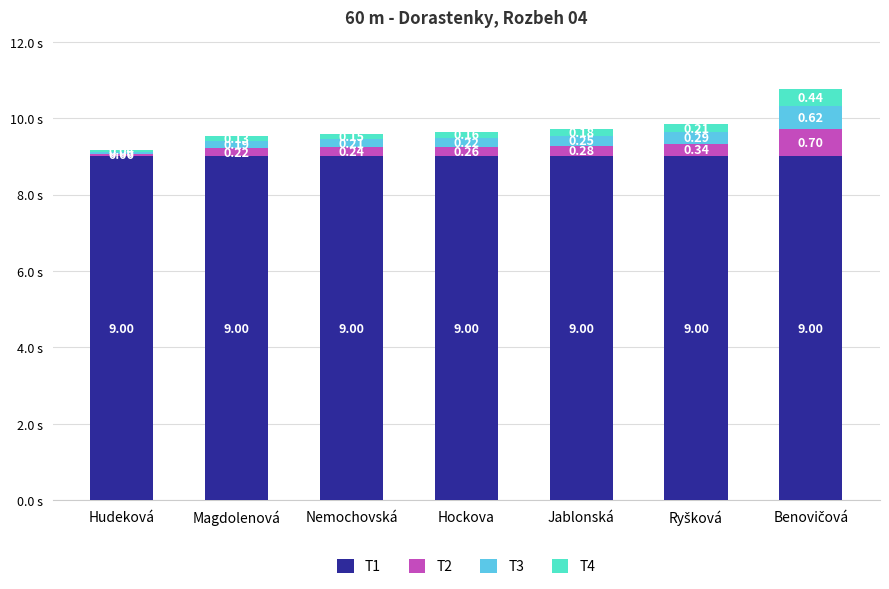

What is the label of the 1st bar from the right?

Benovičová